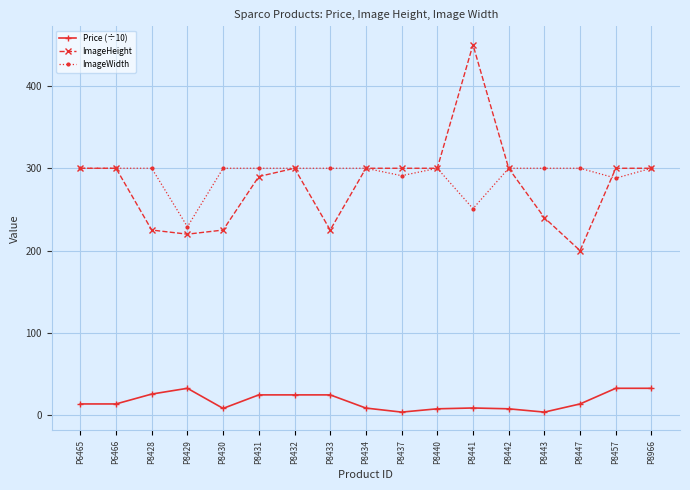

At which category is the sum across all series the highest?

P8441